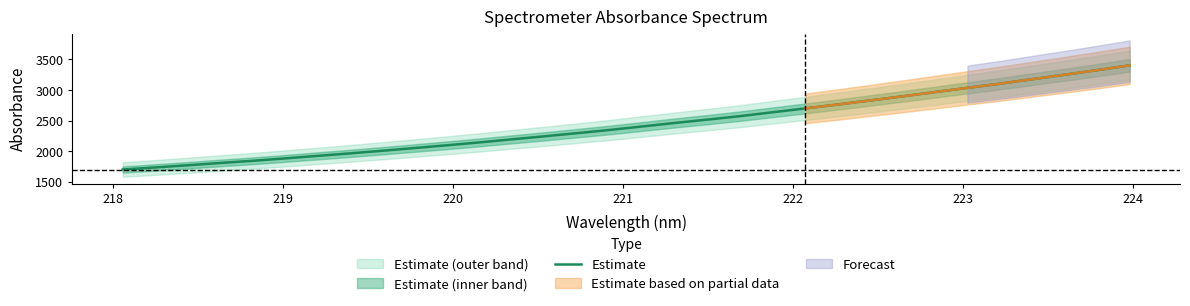

What is the maximum value for Estimate?

3402.7